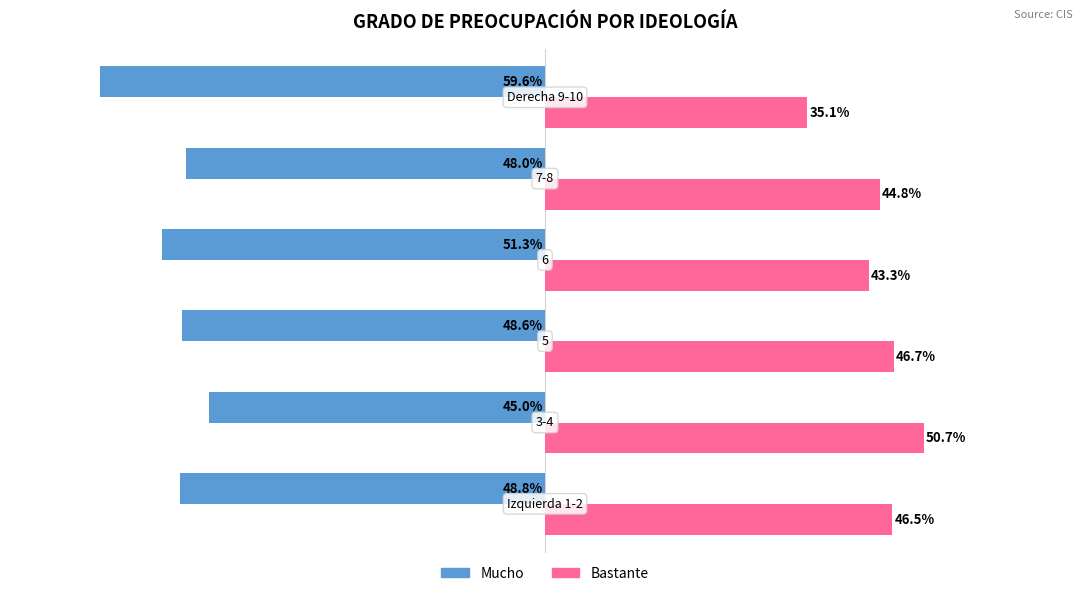

Rank the series by their maximum value, from lowest to highest.

Mucho, Bastante